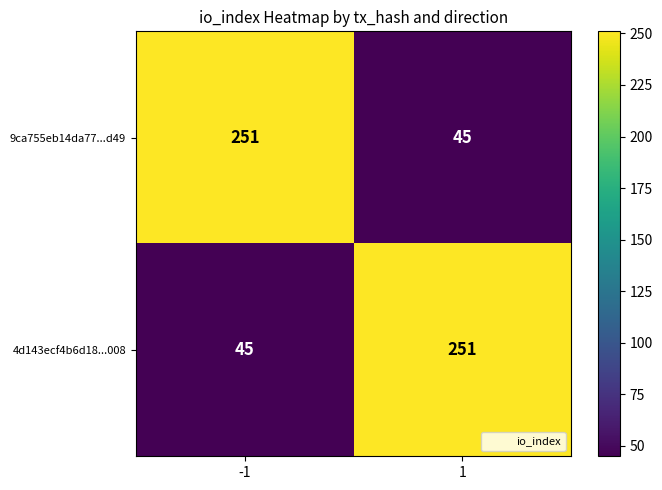

What is the difference between the highest and lowest values at 1?

206